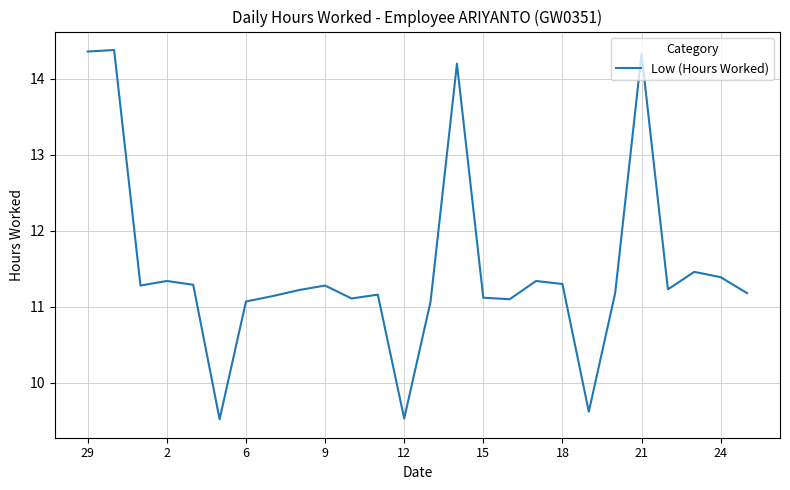

What is the minimum value shown in the chart?

9.5